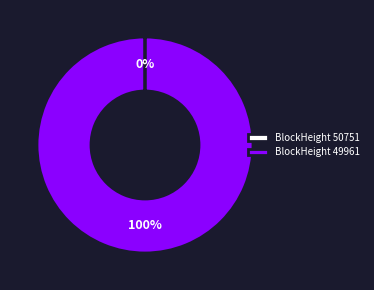

What is the majority slice?

BlockHeight 49961